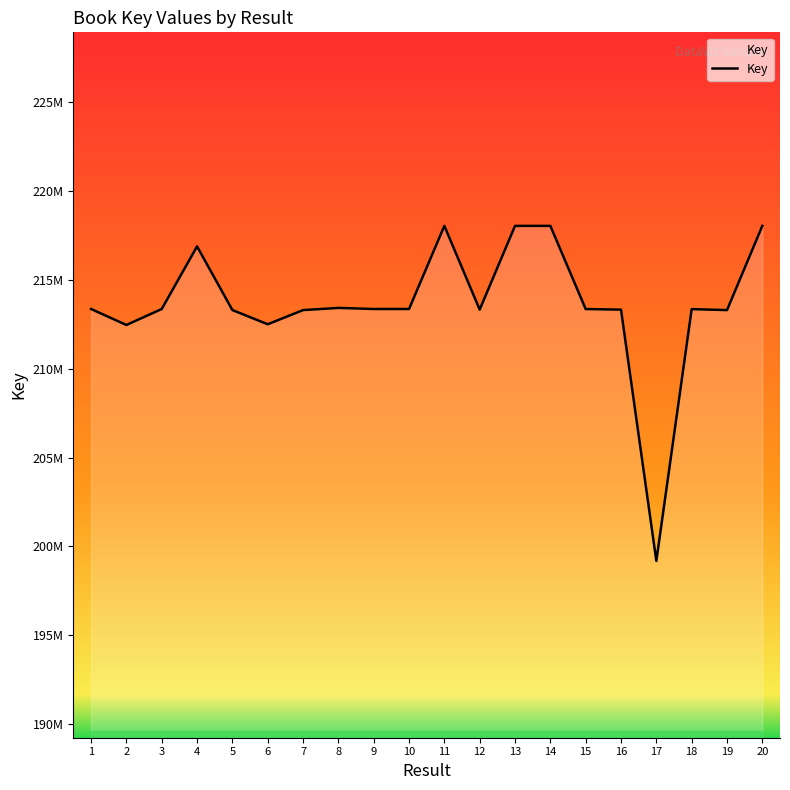

Where is the first local minimum?

2